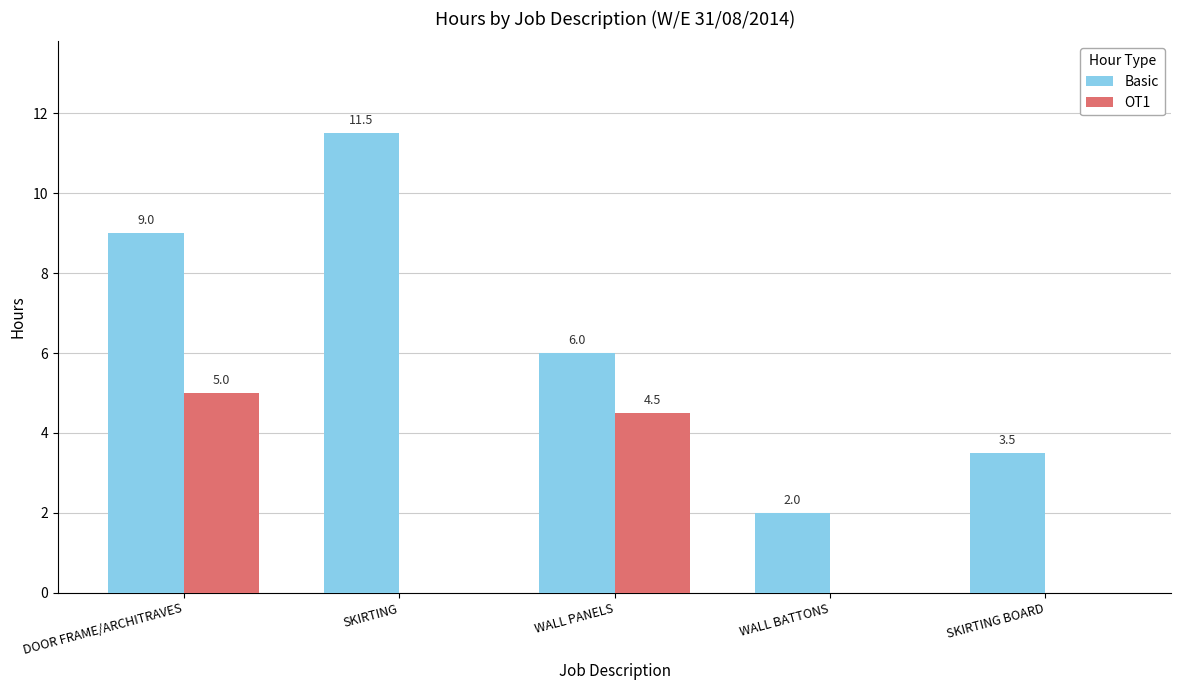

True or false: Basic has a value of 11.5 at SKIRTING.

True